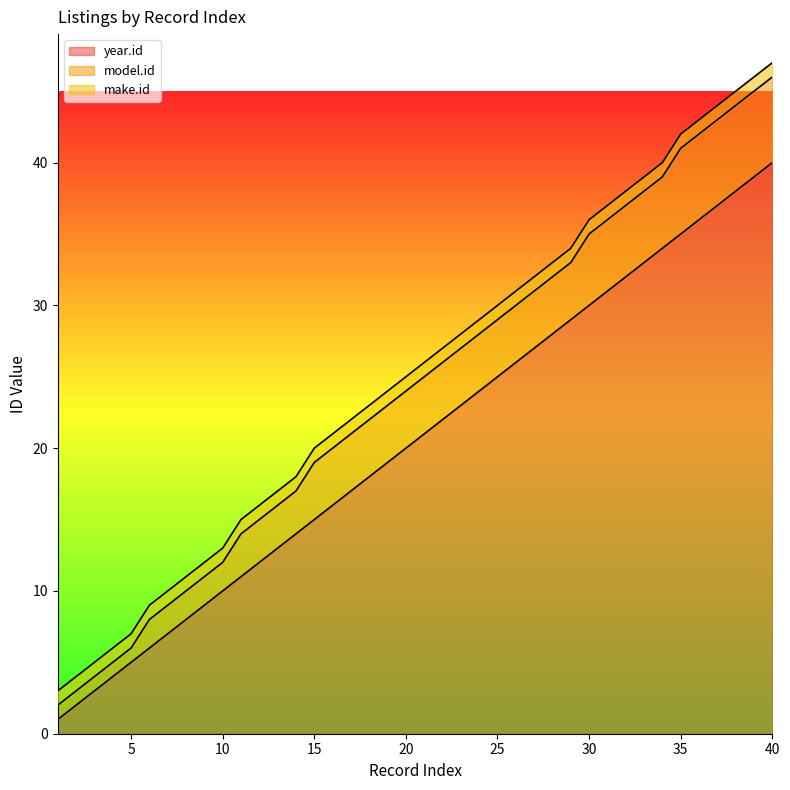

What is the average value of the model.id series?

4